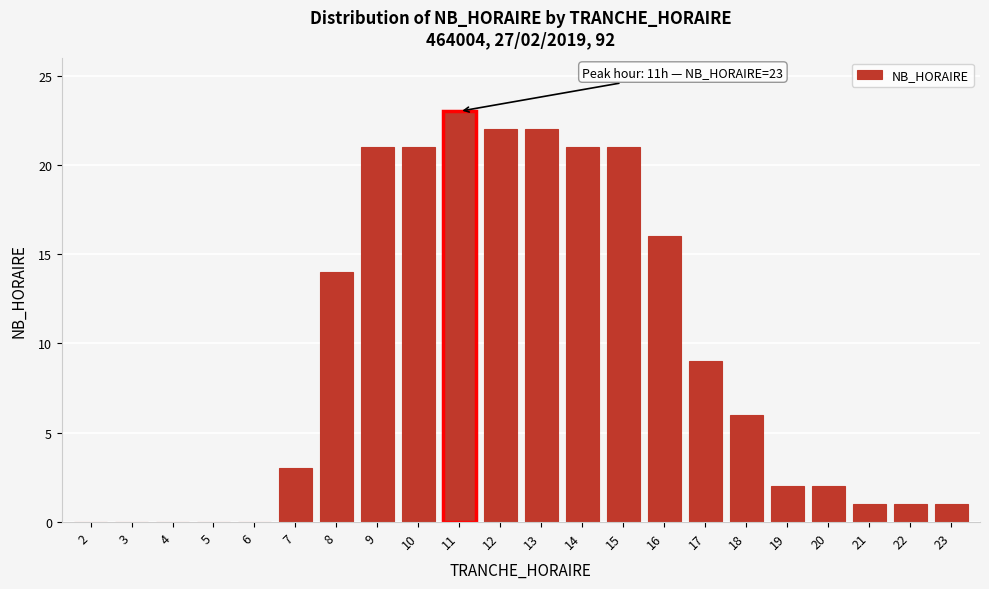

Reading right to left, extract all data points from this chart.

23=1	22=1	21=1	20=2	19=2	18=6	17=9	16=16	15=21	14=21	13=22	12=22	11=23	10=21	9=21	8=14	7=3	6=0	5=0	4=0	3=0	2=0